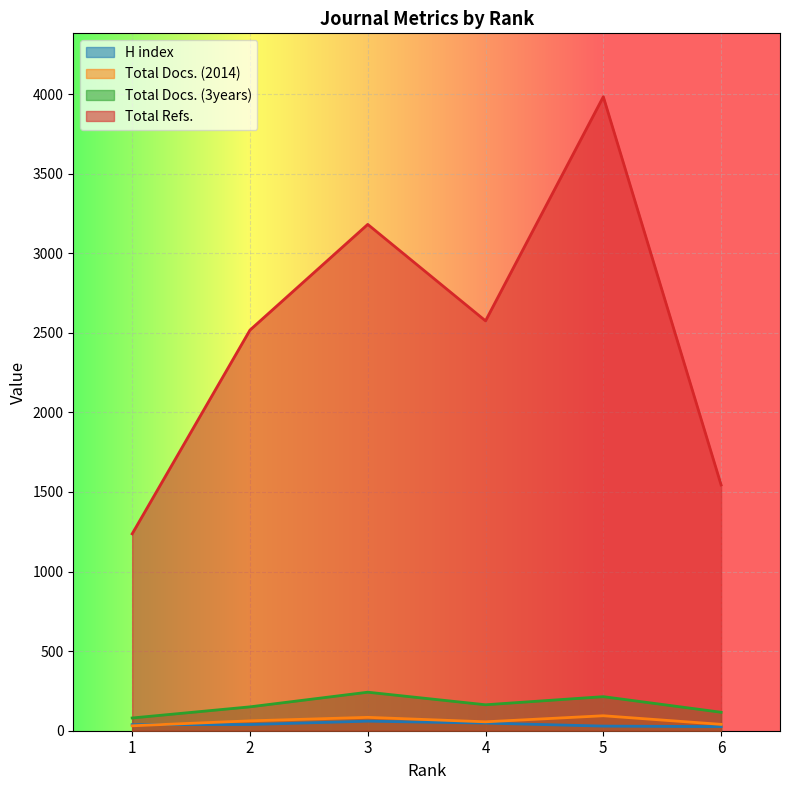

Does the chart display data point markers on the line(s)?

No